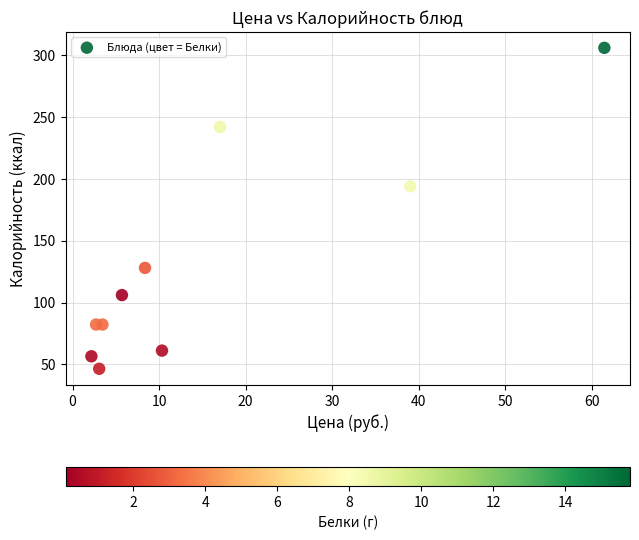

What Y value in the scatter plot is closest to 176?

194.0